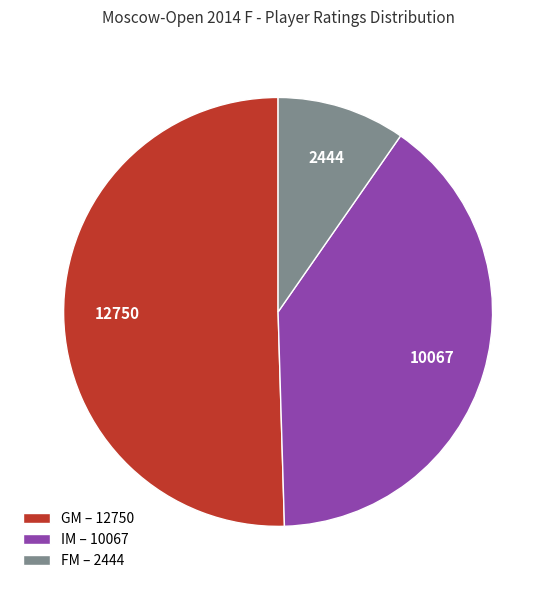

How many segments does this pie chart have?

3